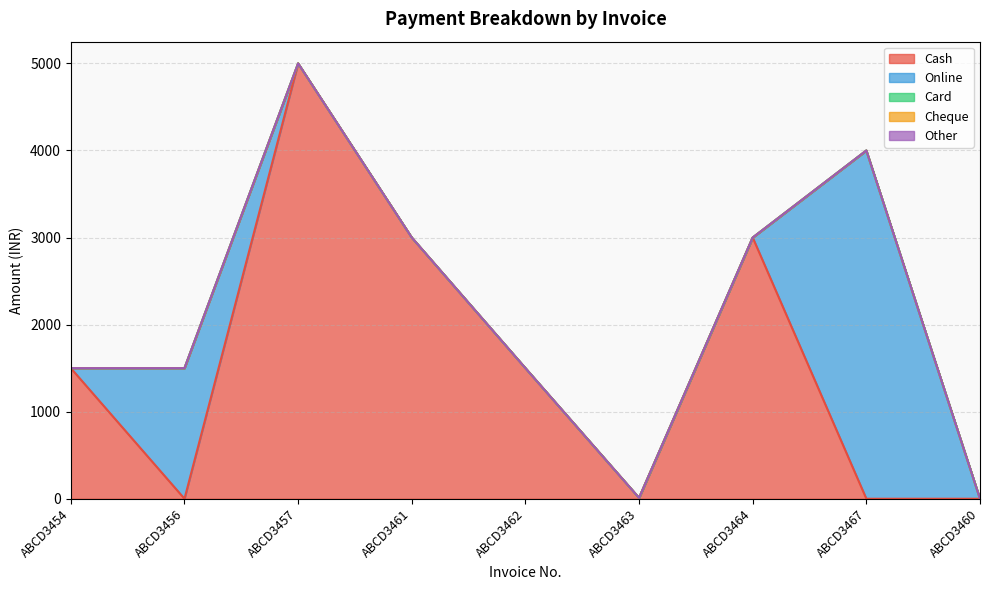

Does the chart have visible grid lines?

Yes